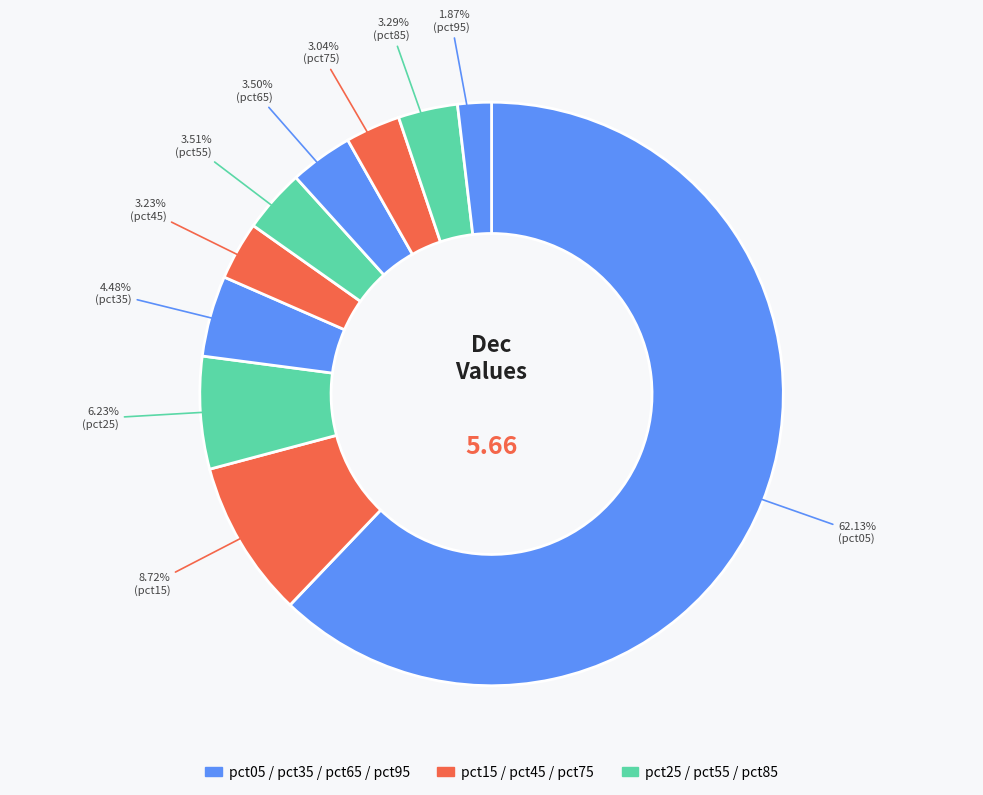

Is there any slice that represents more than half of the pie?

Yes